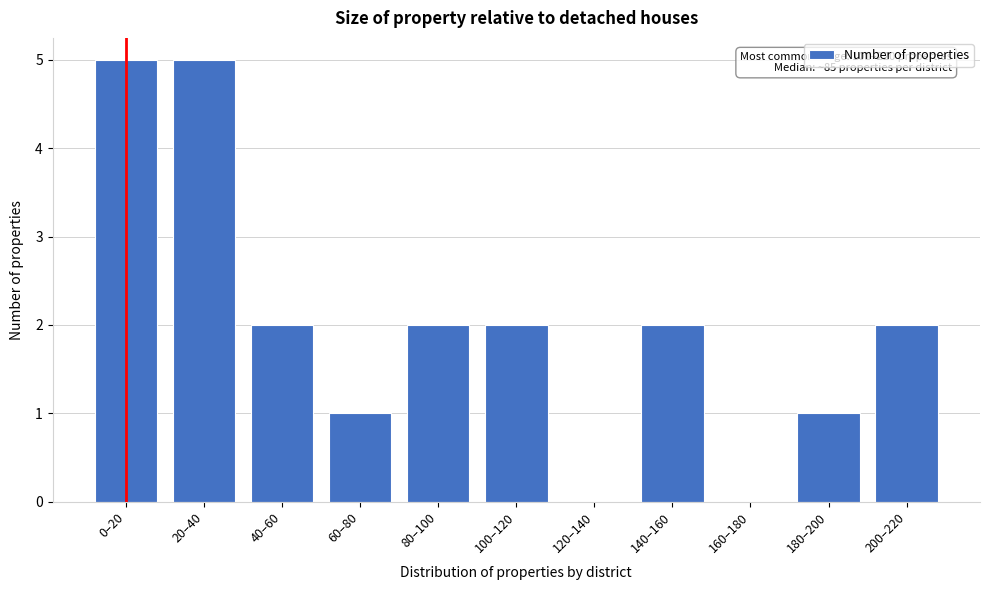

Reading left to right, what are all the values shown in this chart?

0–20=5	20–40=5	40–60=2	60–80=1	80–100=2	100–120=2	120–140=0	140–160=2	160–180=0	180–200=1	200–220=2